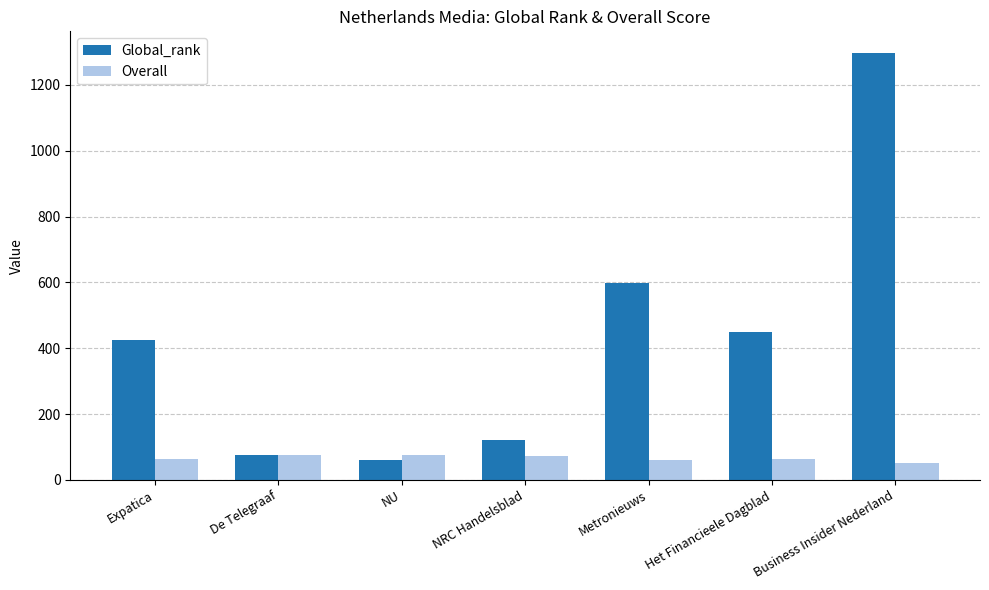

What is the minimum value shown in the chart?

52.8